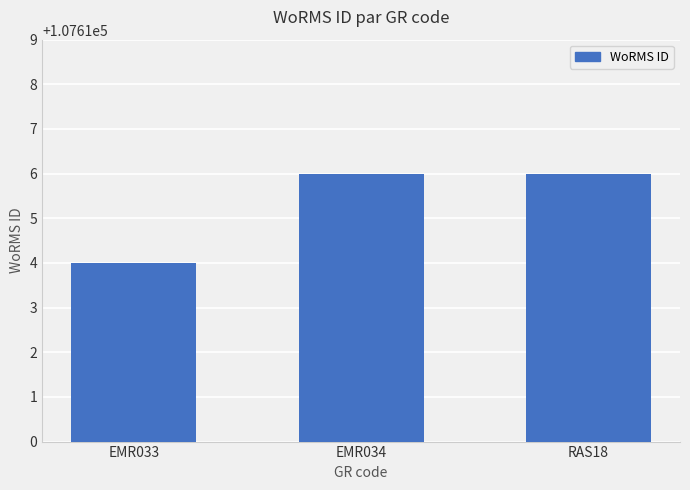

What is the approximate value at RAS18?

107616